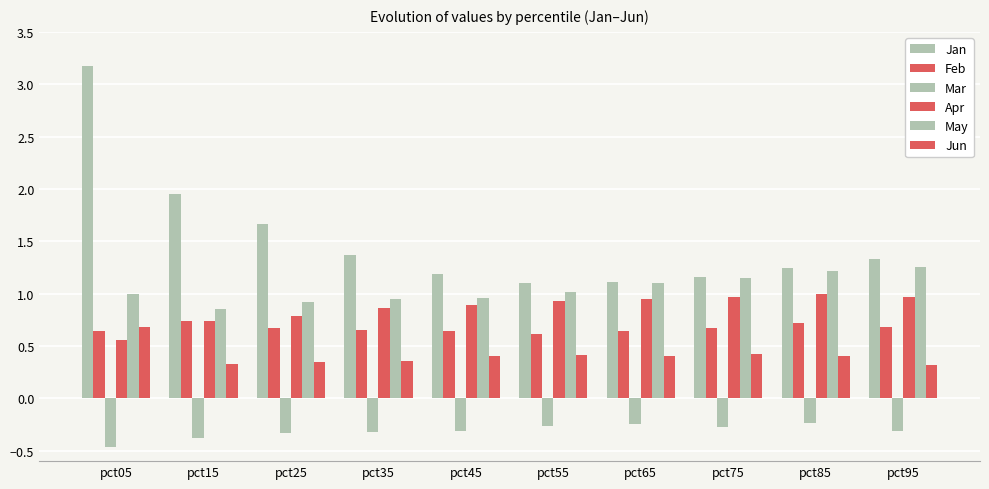

At which category is the sum across all series the highest?

pct05